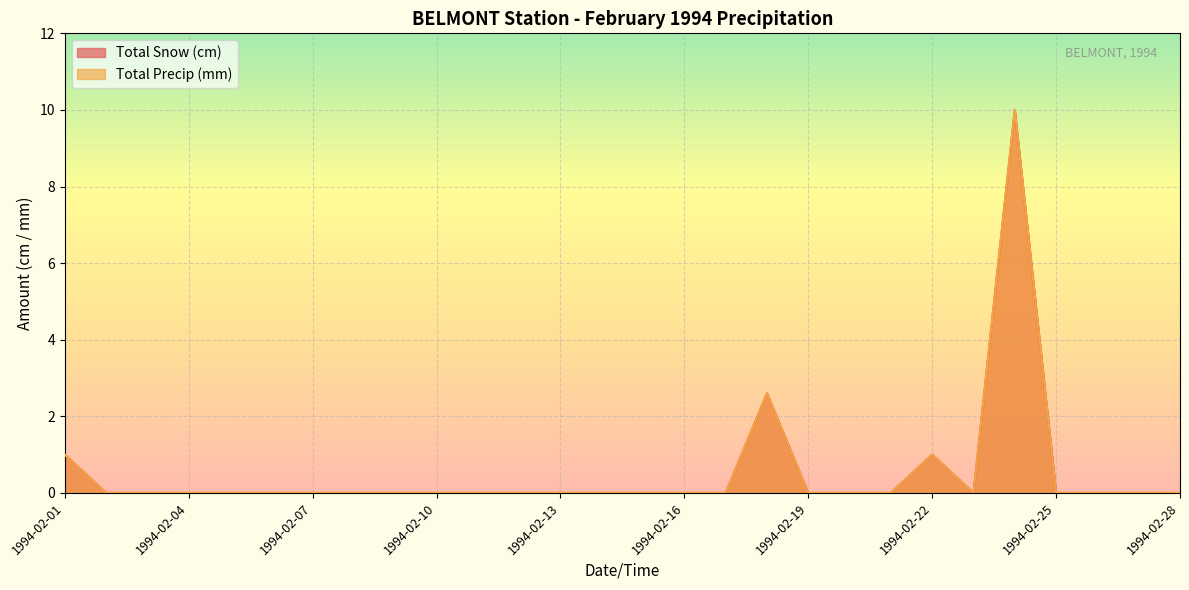

List the series in order of their peak value, lowest first.

Total Snow (cm), Total Precip (mm)